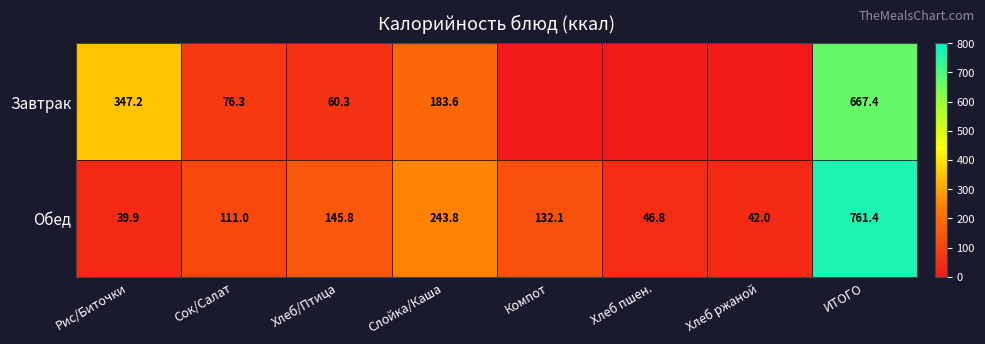

At which category does the chart reach its minimum across all series?

Компот